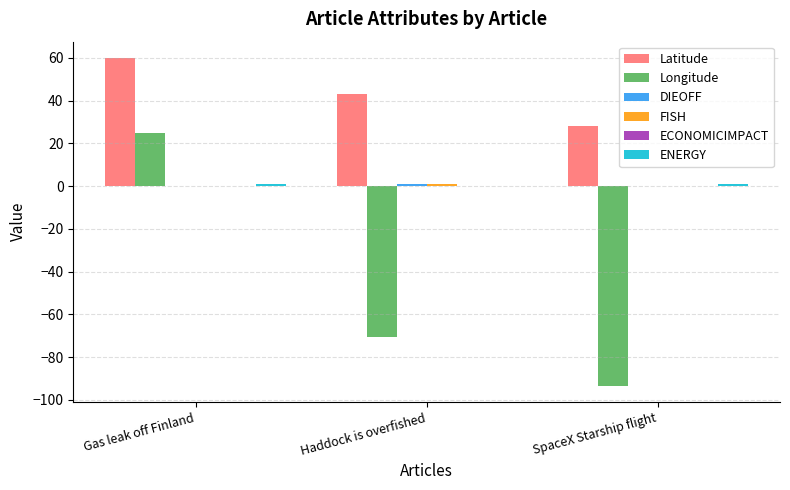

Are the bars horizontal?

No